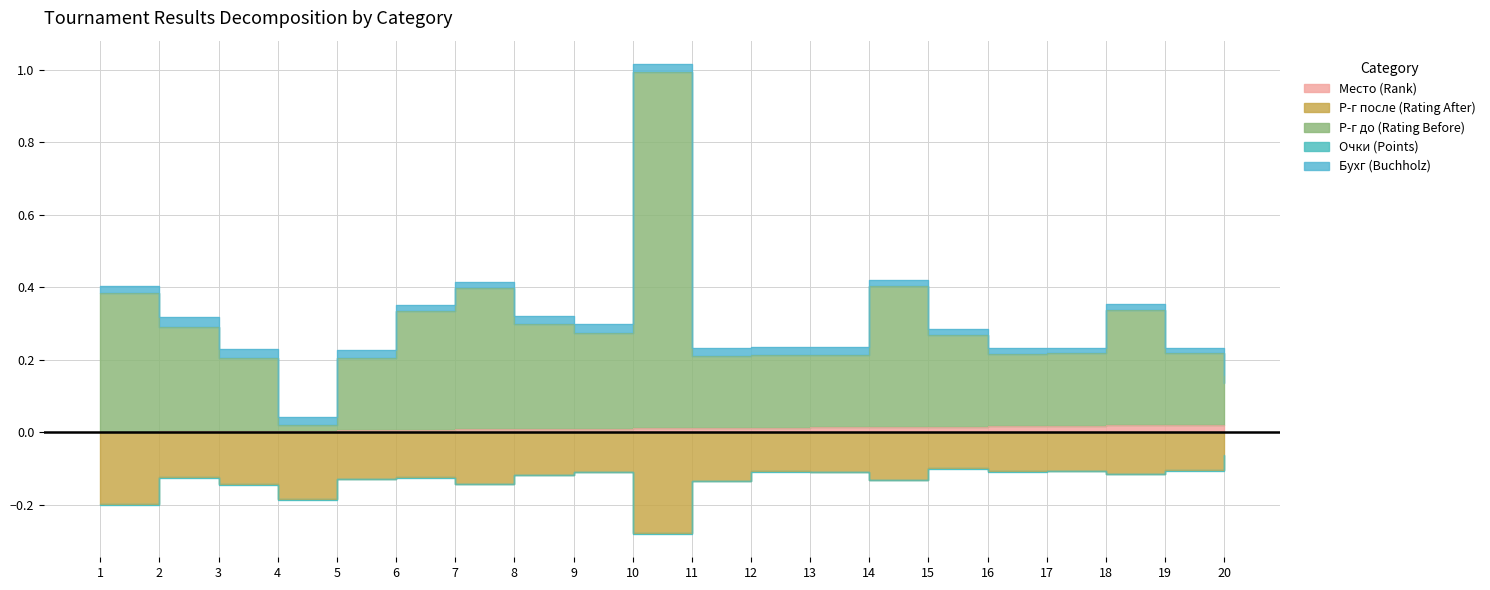

What is the value of the Р-г после (Rating After) point at the 3rd from the left?

-0.1